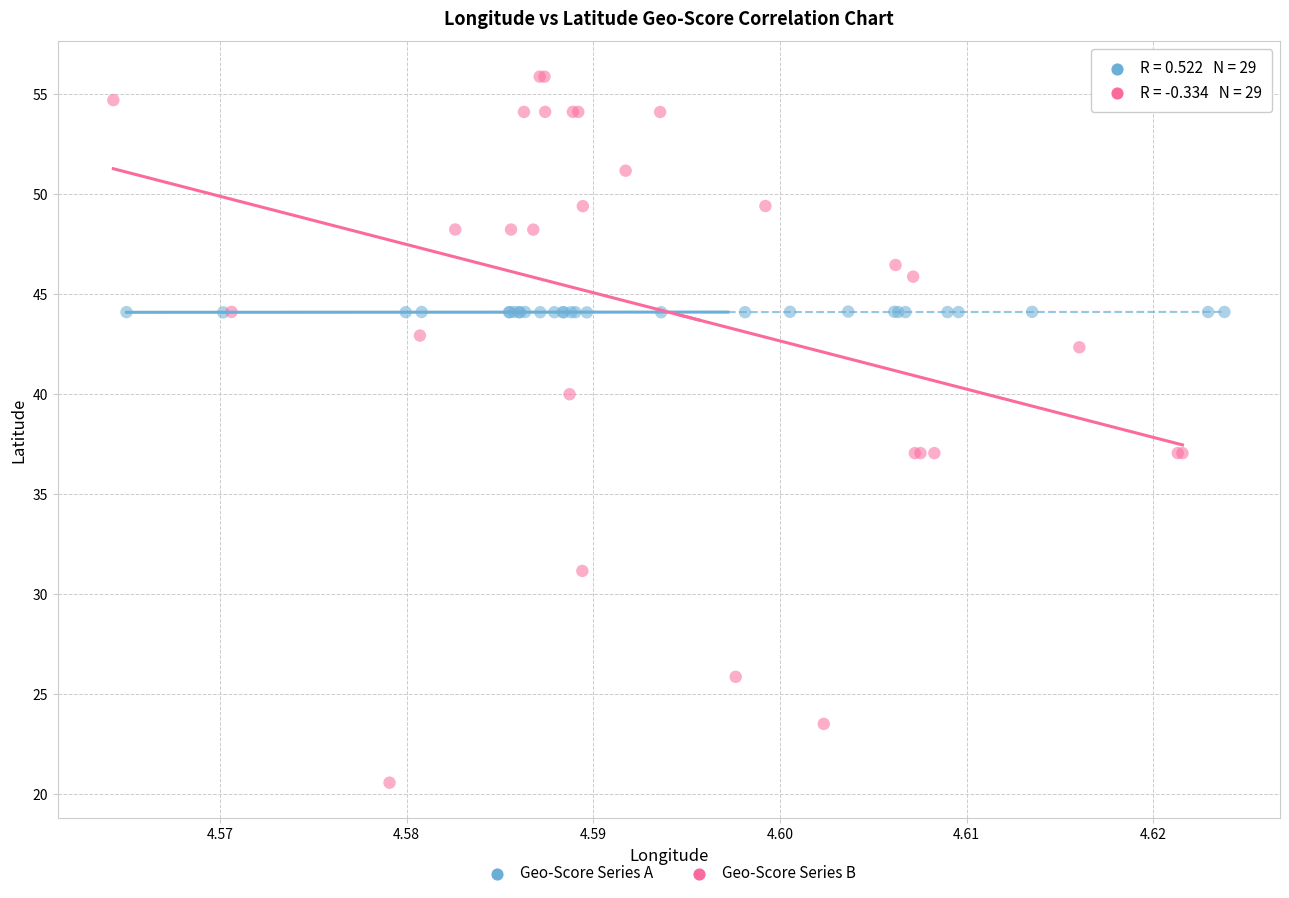

Which series has the largest Y range (max minus min)?

Geo-Score Series B